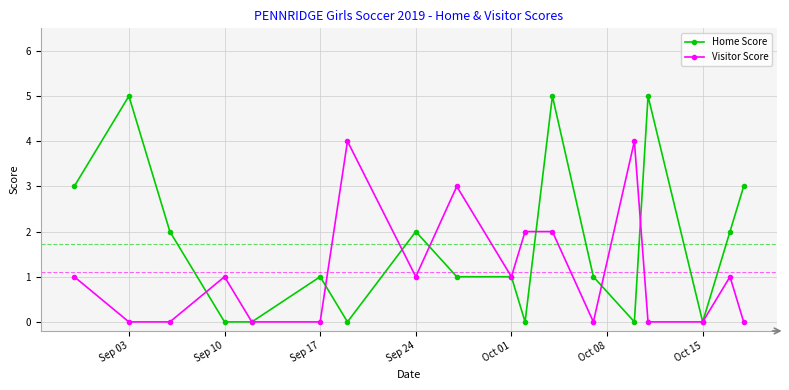

Which series has the widest spread of values?

Home Score